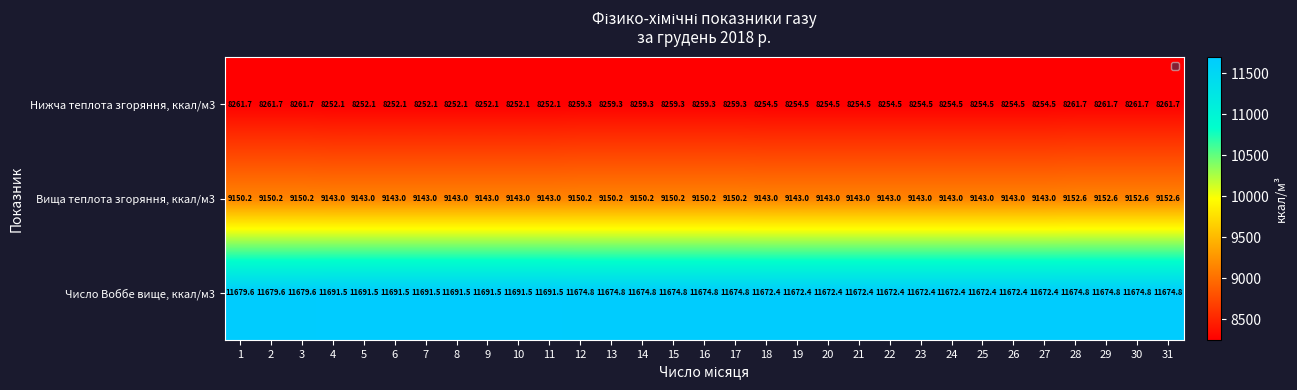

Between 3 and 9, which series saw the biggest shift?

Число Воббе вище, ккал/м3